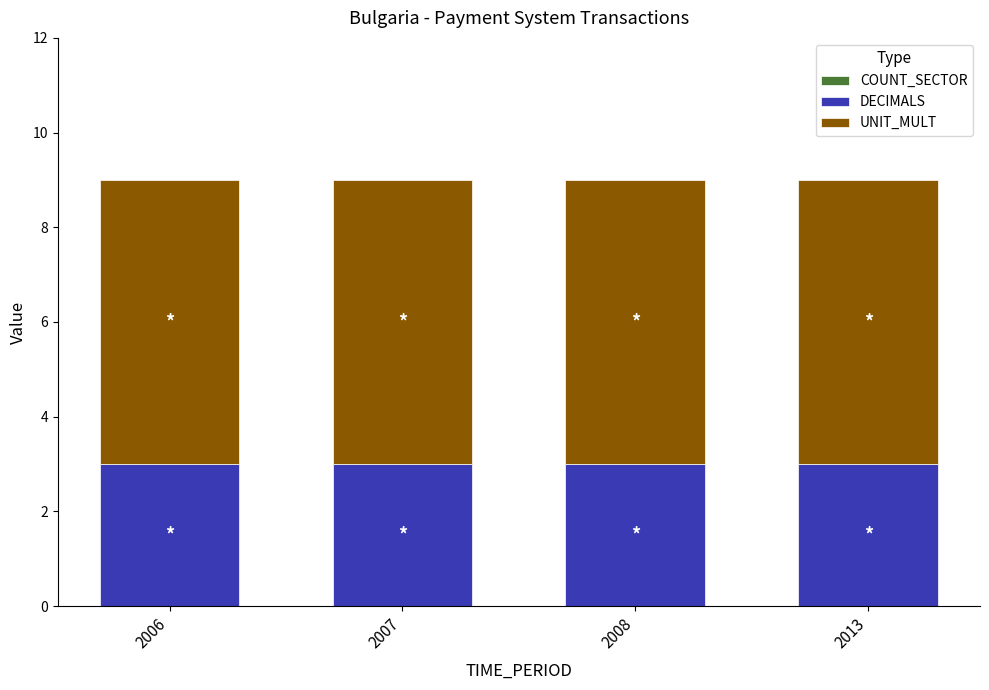

The DECIMALS series shows 2 at 2008. True or false?

False